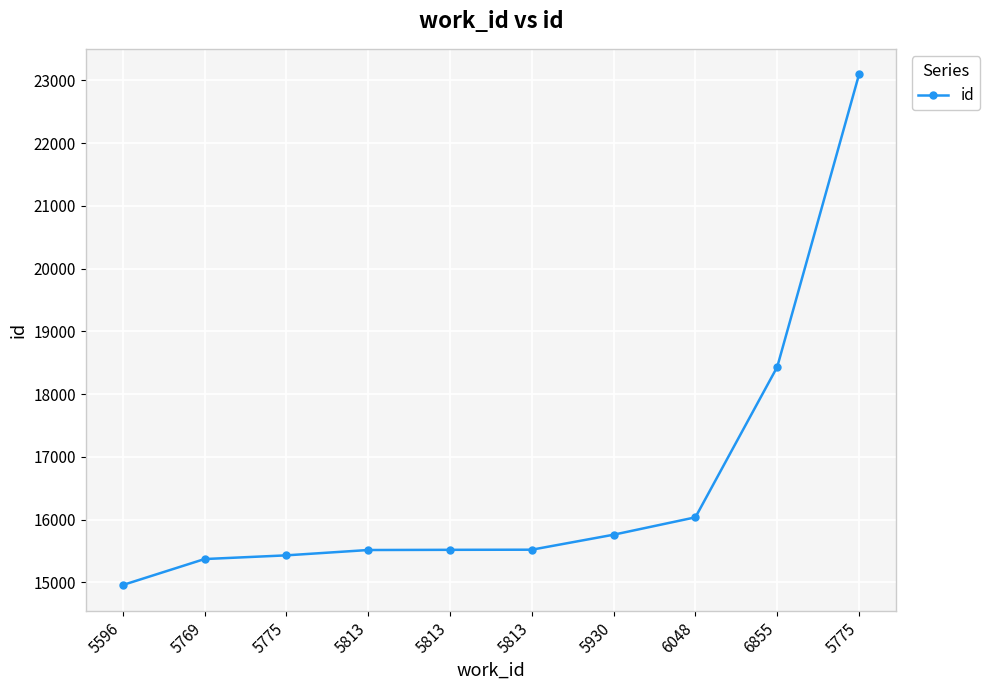

Does the chart have visible grid lines?

Yes